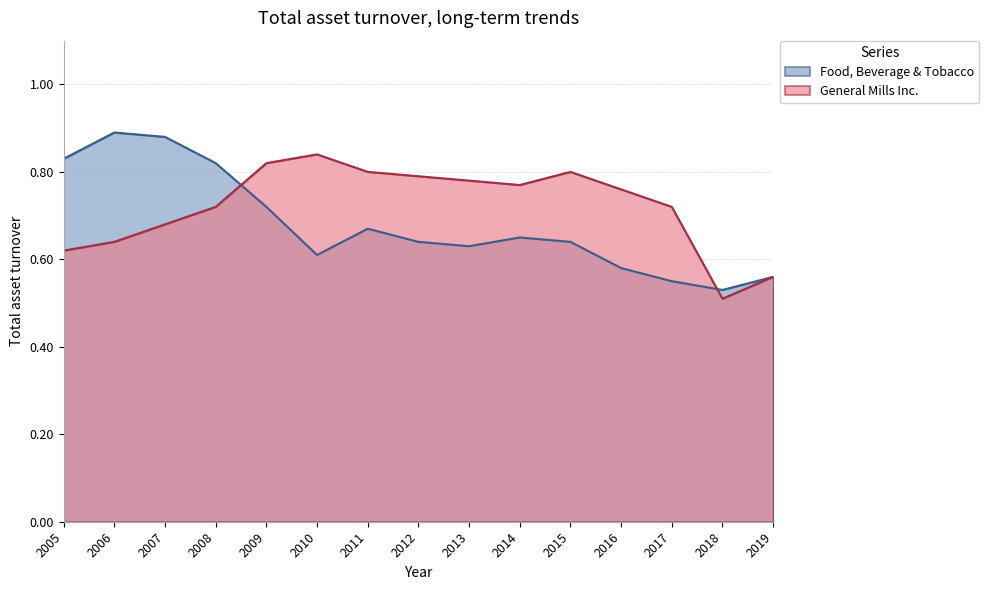

How many lines are shown in the chart?

2